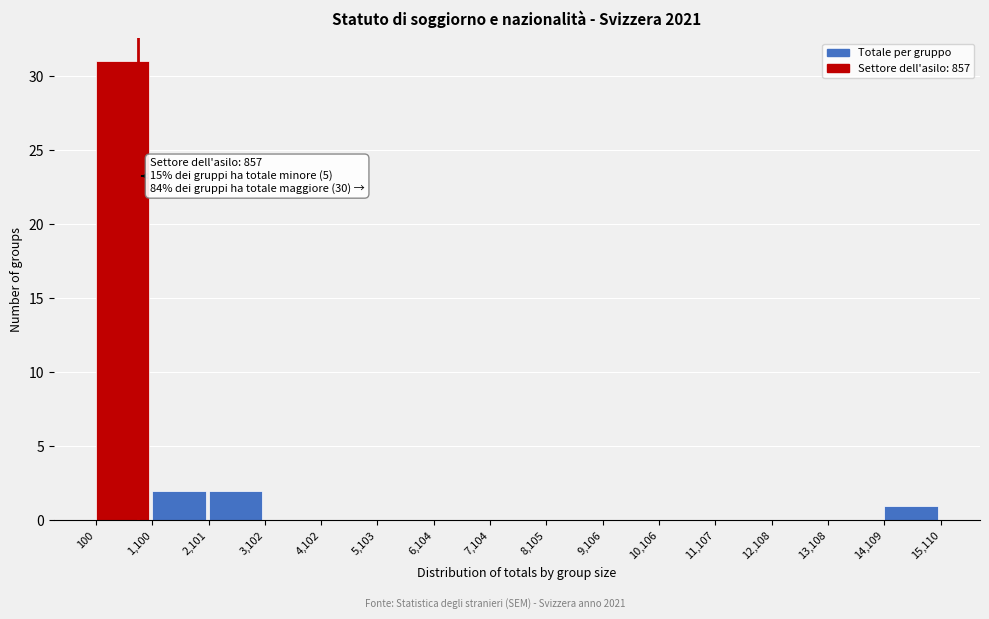

Which range on the x-axis has the tallest bar?

100 to 1,100